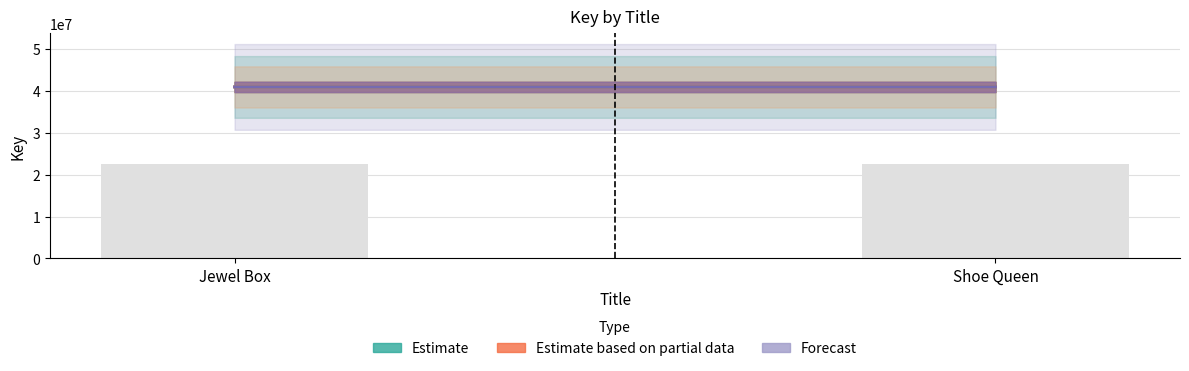

What is the minimum value shown in the chart?

22529484.5